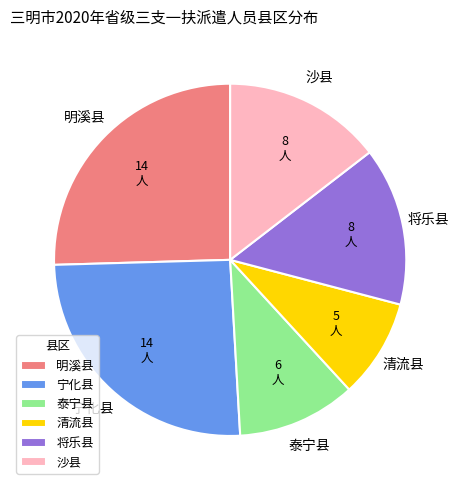

Which category has the smallest portion of the pie?

清流县